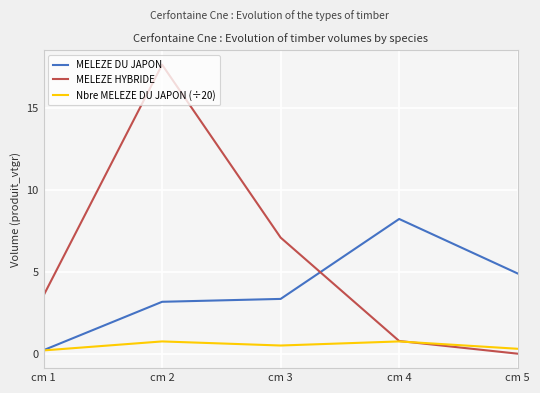

How many lines are shown in the chart?

3